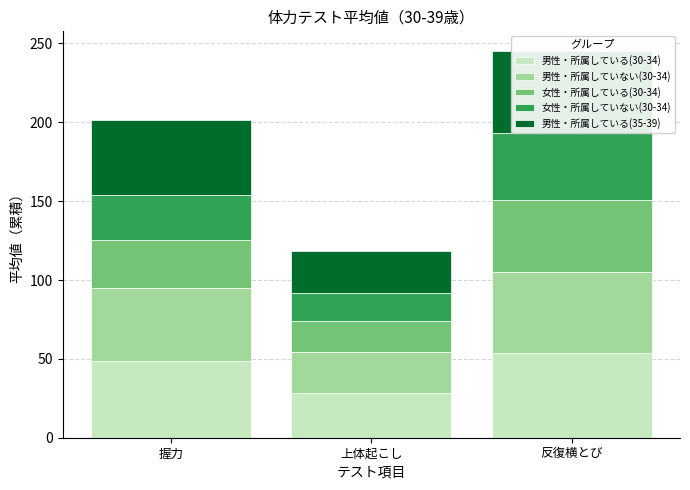

What are all the series names shown in the legend?

男性・所属している(30-34), 男性・所属していない(30-34), 女性・所属している(30-34), 女性・所属していない(30-34), 男性・所属している(35-39)